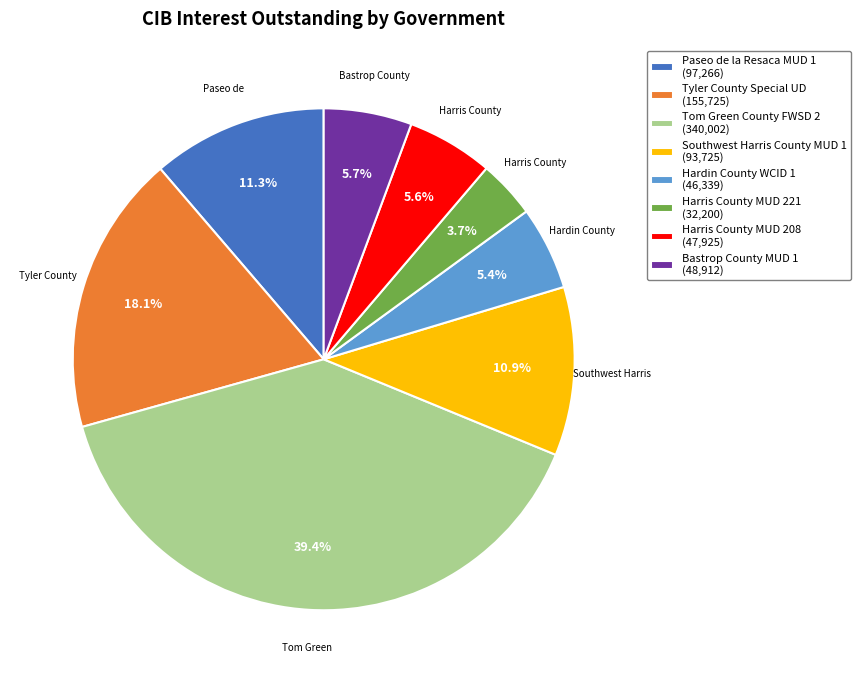

To the nearest percent, what is the difference between the largest and smallest slice percentages?

36%